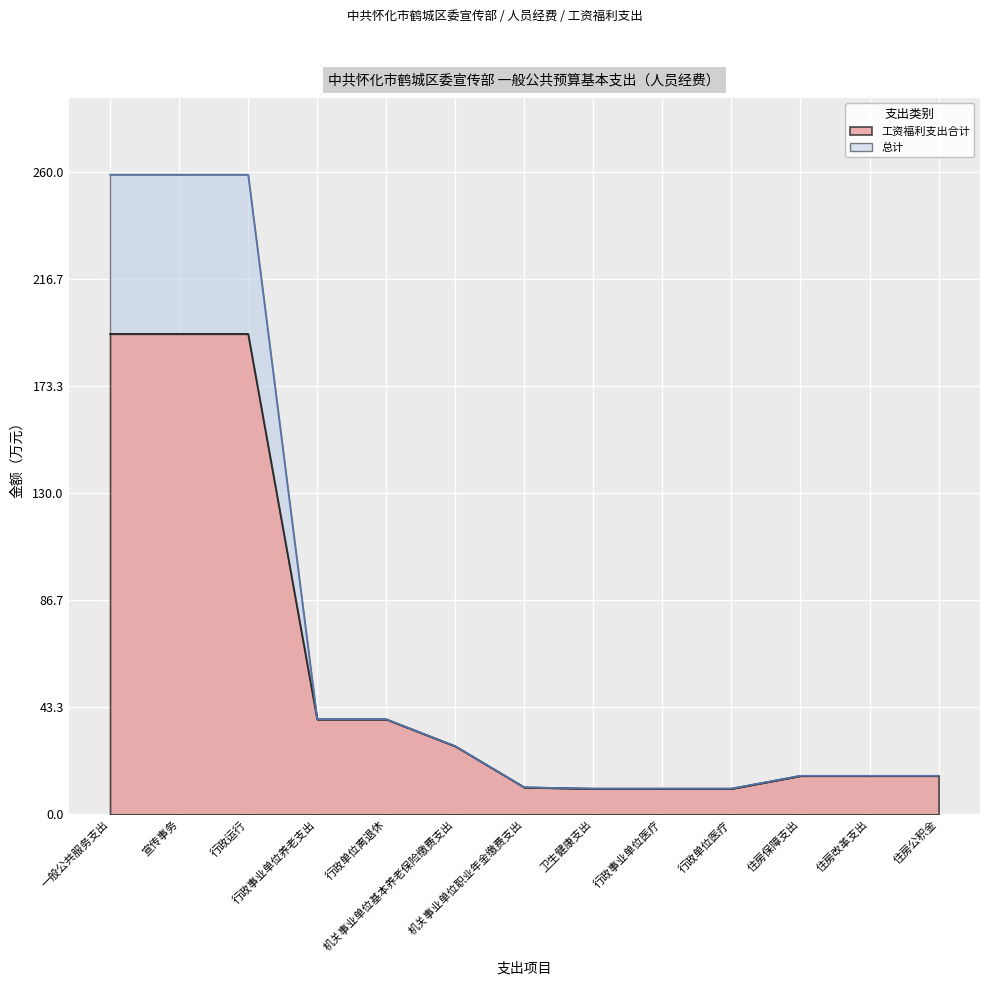

How many data points in 总计 are above 15?

9